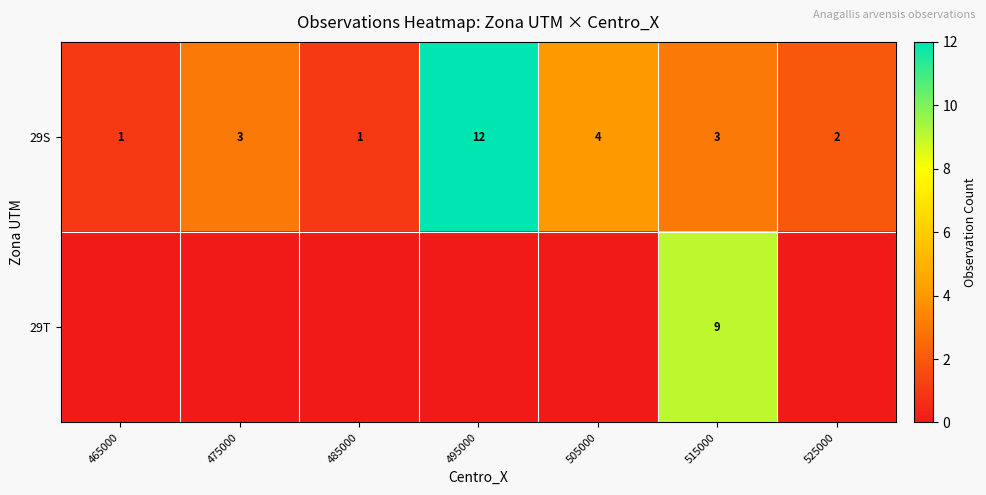

Where is 29S nearest to the value 6?

505000